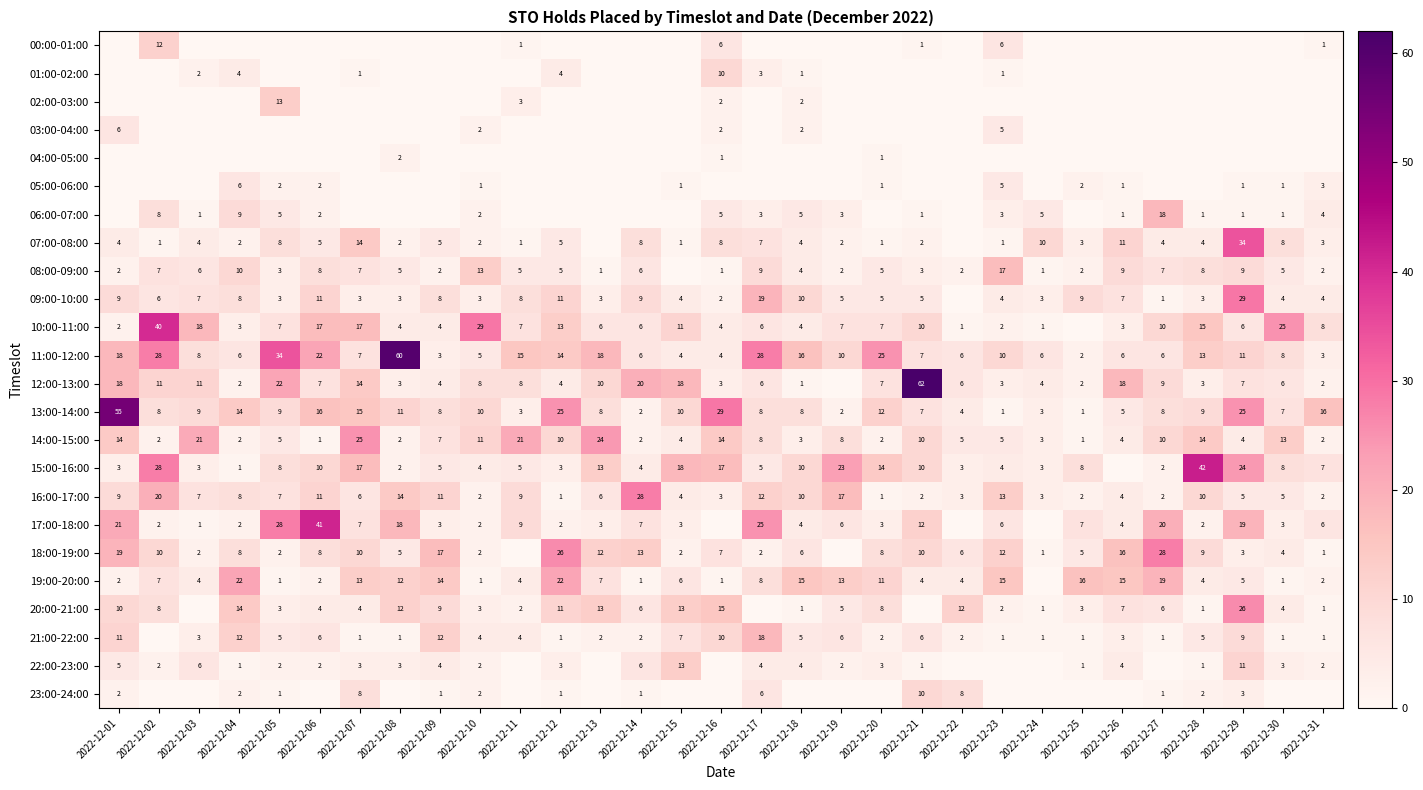

Between 2022-12-29 and 2022-12-07, which is larger?

2022-12-29